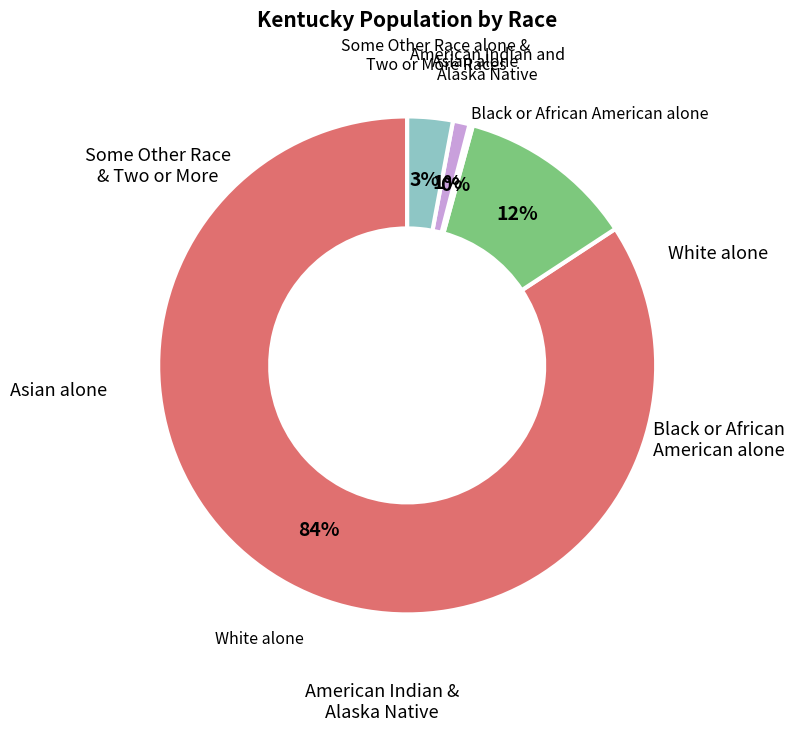

Is there any slice that represents more than half of the pie?

Yes